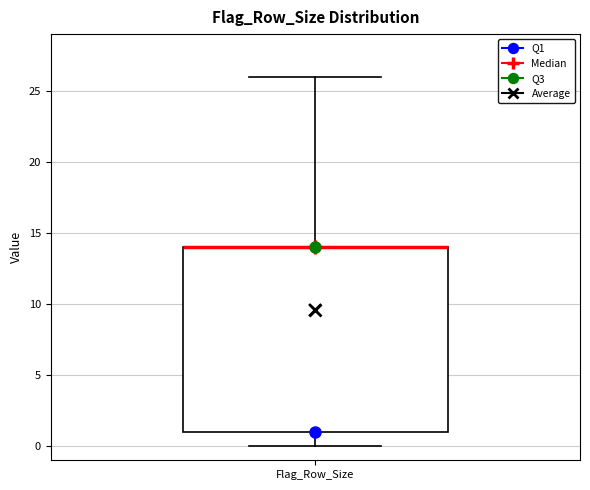

Transcribe this box plot: give where the median line is, the range the box spans, and where the two whiskers end, as read against the y-axis. The values are not printed on the chart, so give them approximately, as read against the axis.

median 14 (drawn on the box's upper edge), box 1 to 14, whiskers 0 to 26